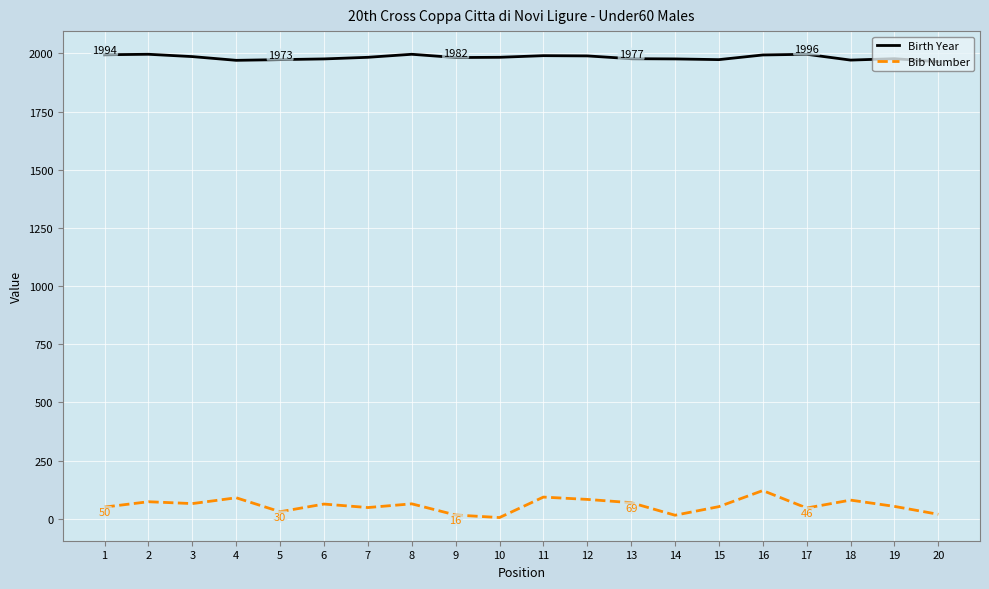

True or false: Birth Year and Bib Number intersect in this chart.

False